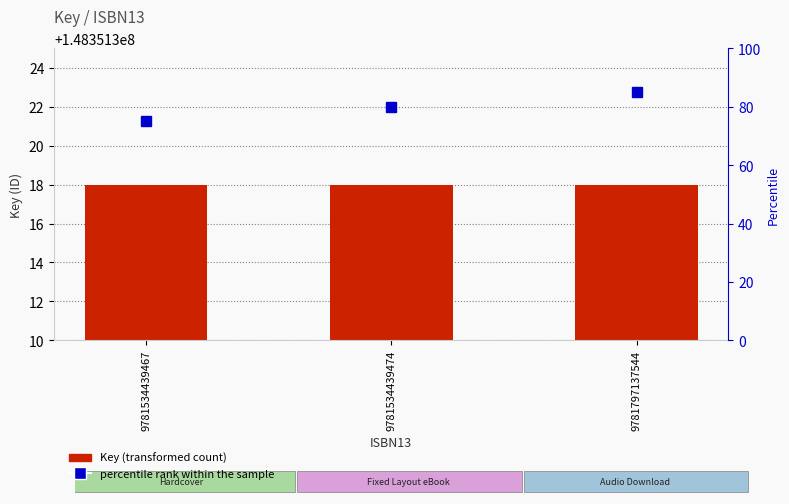

Is it true that percentile rank within the sample equals 39 at 9781534439474?

False